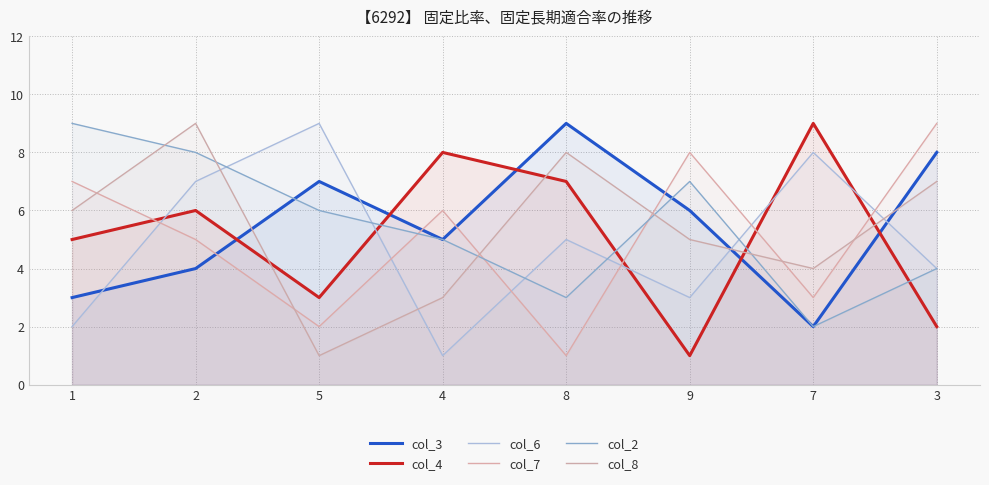

The value of col_6 at 2 is 7. True or false?

True